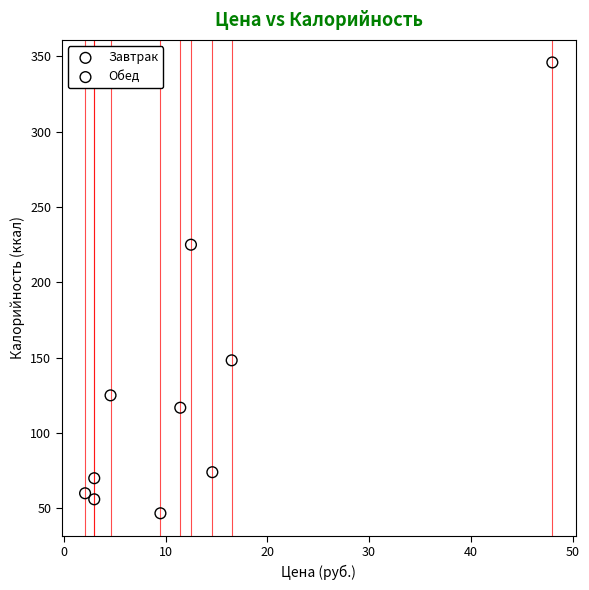

Which series reaches the minimum Y coordinate?

Обед